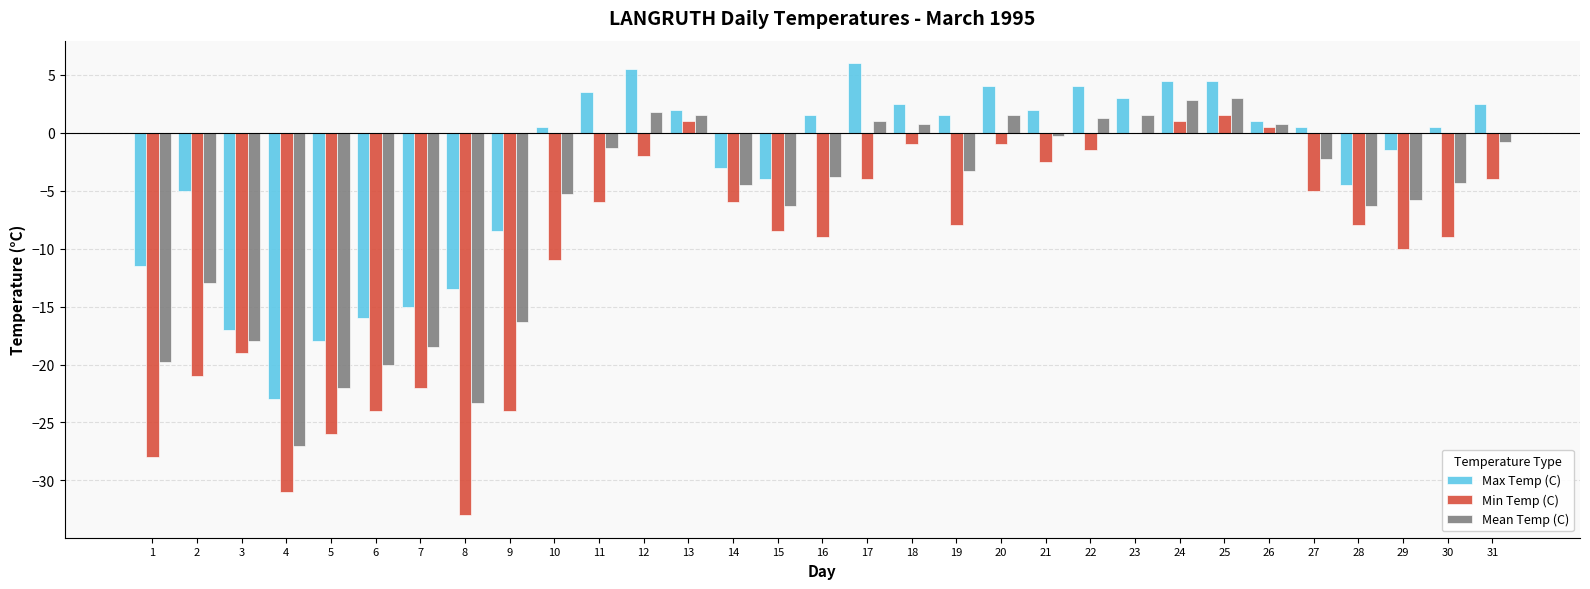

At which category does the chart reach its peak across all series?

17